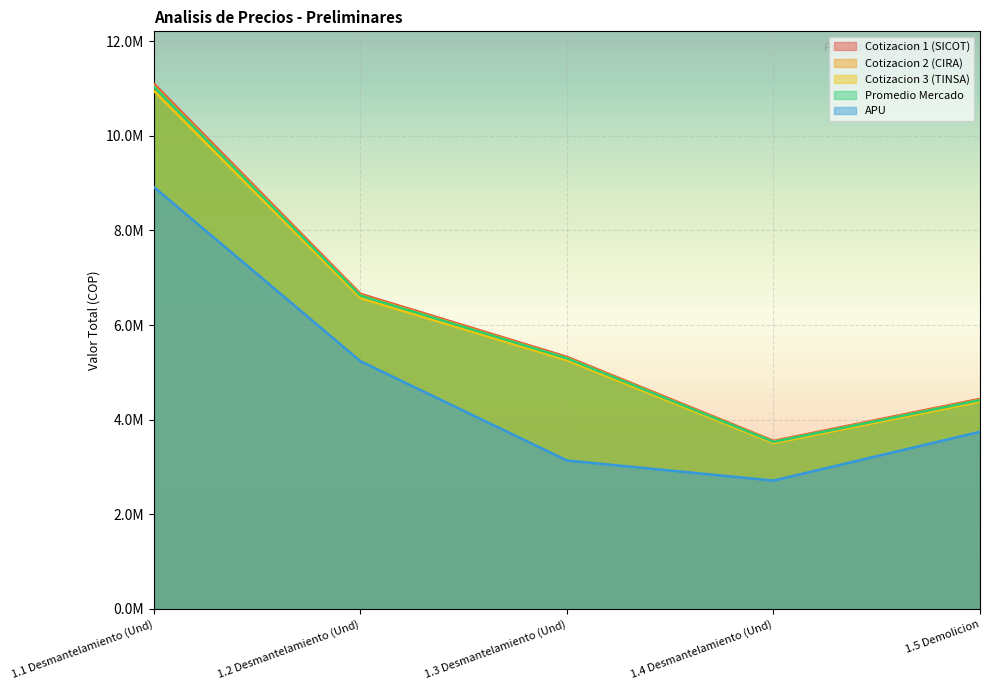

Reading left to right, extract all data points from this chart.

Cotizacion 1 (SICOT): 11100000	6660000	5328000	3552000	4440000
Cotizacion 2 (CIRA): 11060000	6636000	5308800	3539200	4424000
Cotizacion 3 (TINSA): 10950000	6570000	5256000	3504000	4380000
Promedio Mercado: 11036668	6622000	5297600	3531732	4414668
APU: 8917136	5236680	3137592	2713084	3744396